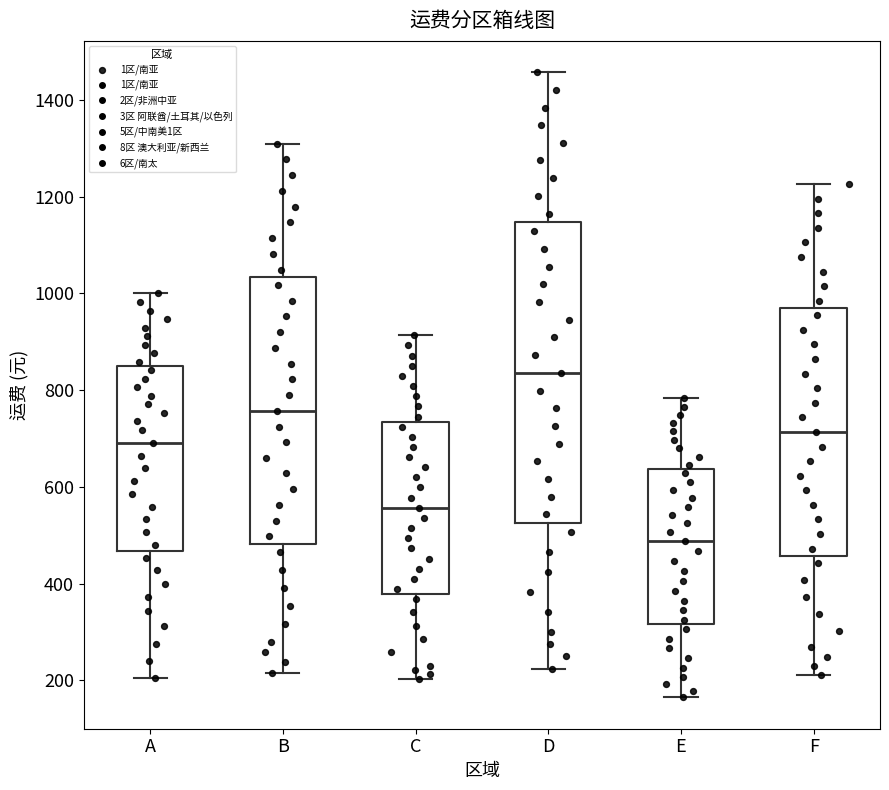

Which box has the lowest median line?

E